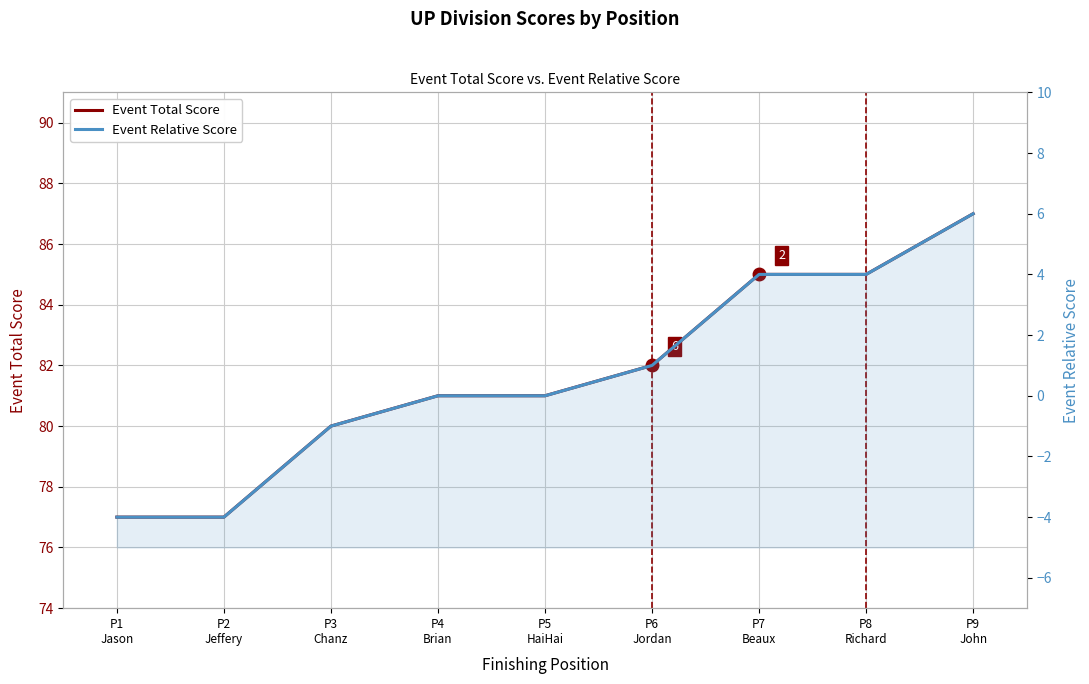

What is the label of the 5th point from the right?

P5
HaiHai